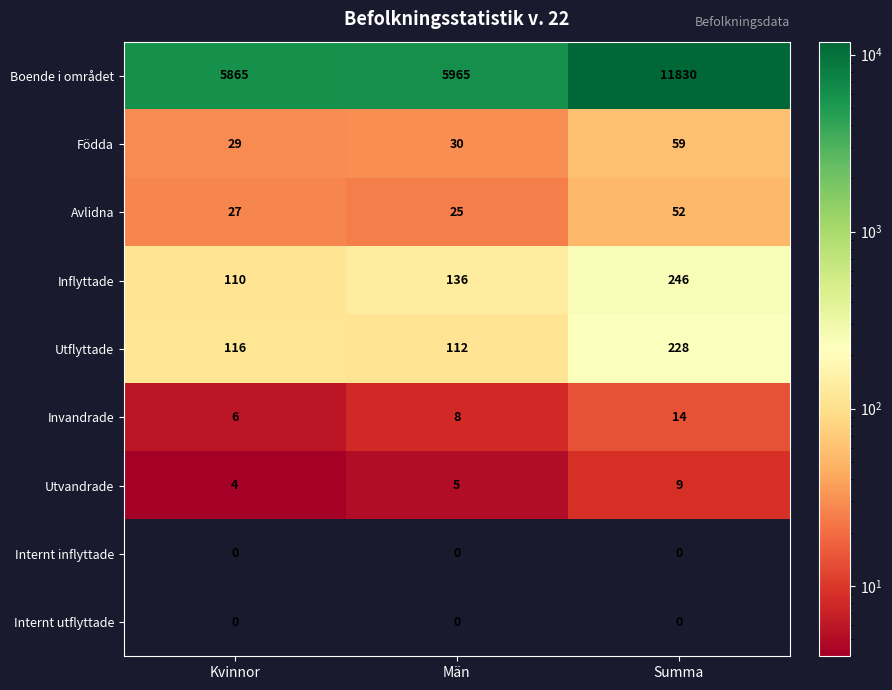

Count the number of data series in this chart.

9